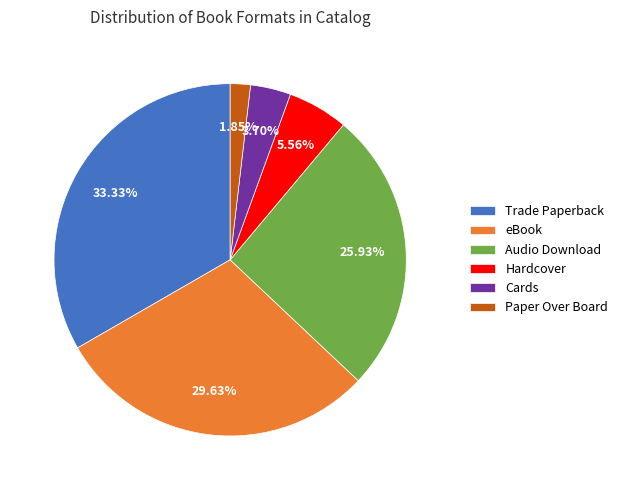

To the nearest percent, what percentage of the pie is Trade Paperback?

33%